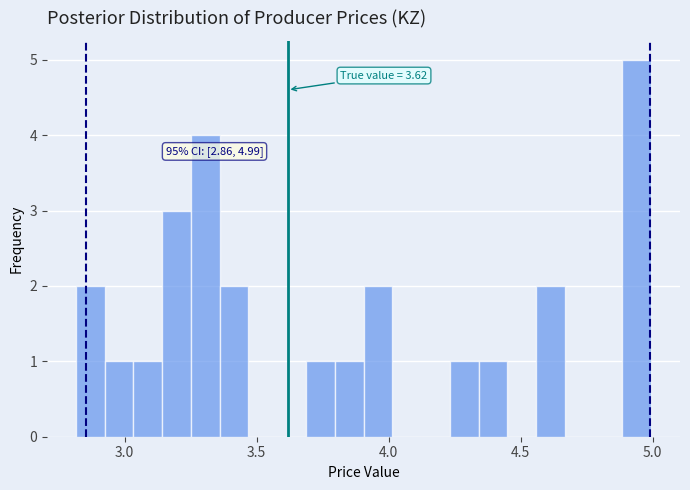

Around what value on the x-axis is the tallest bar? Give the approximate position of its centre, as read against the axis.

4.95